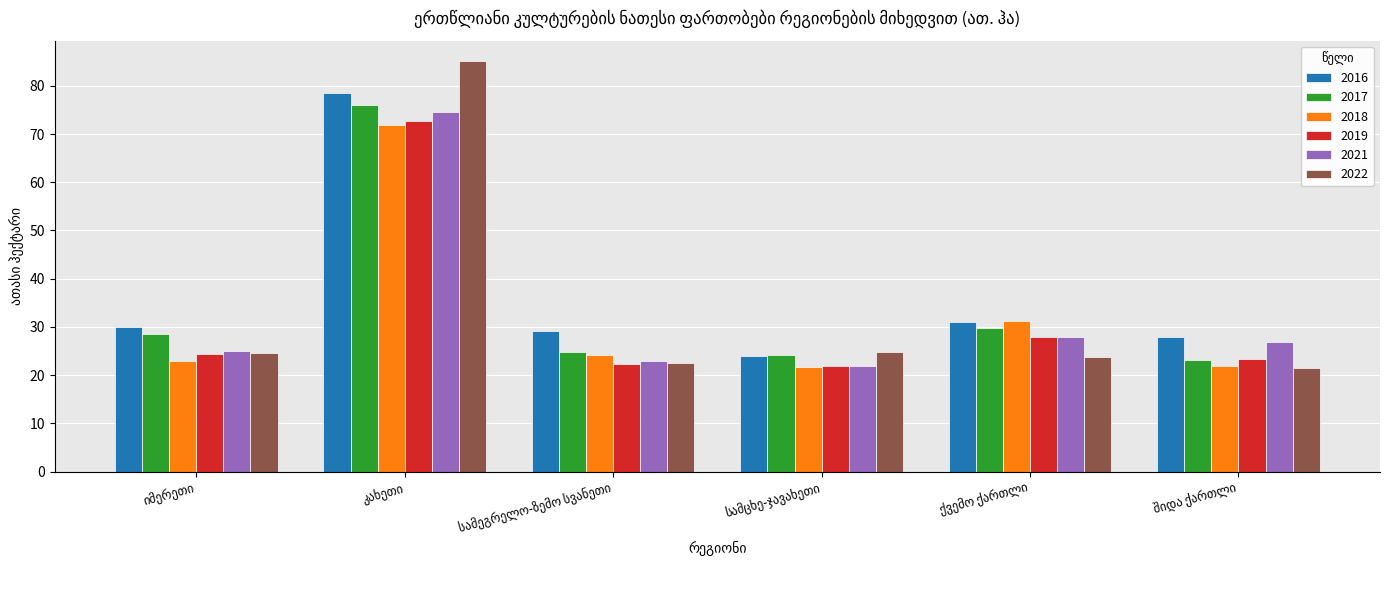

Which series has the largest range (max minus min)?

2022